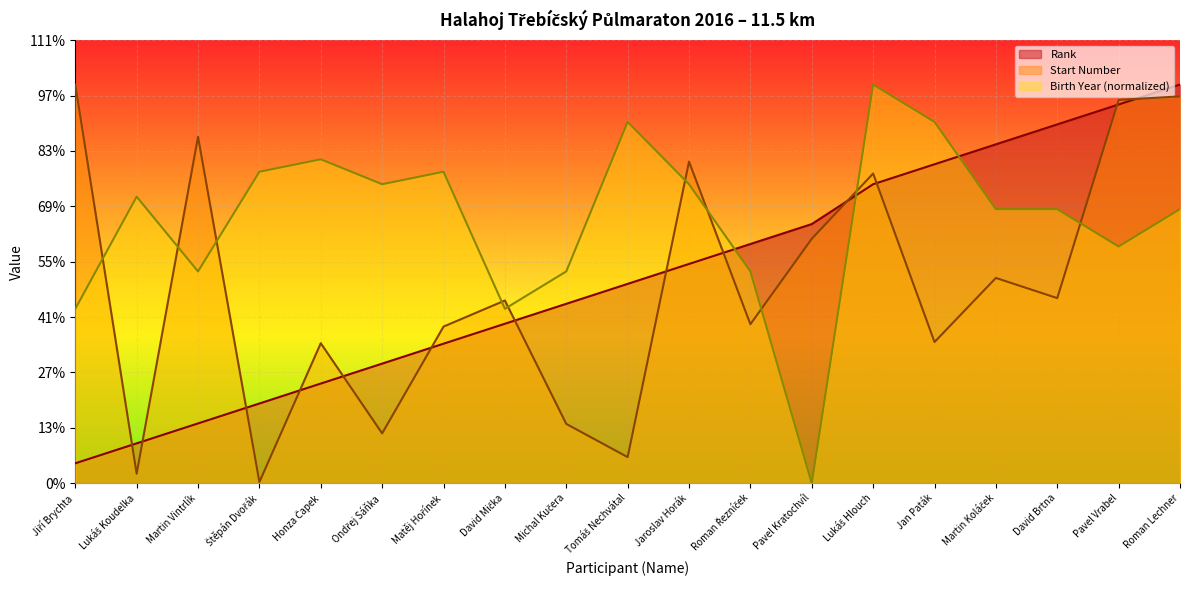

Is it true that Start Number equals 1078.9 at Roman Lechner?

False